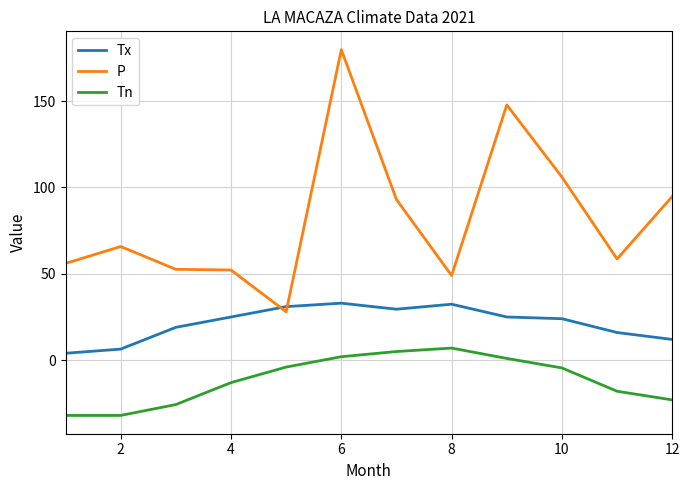

Which series has the largest range (max minus min)?

P